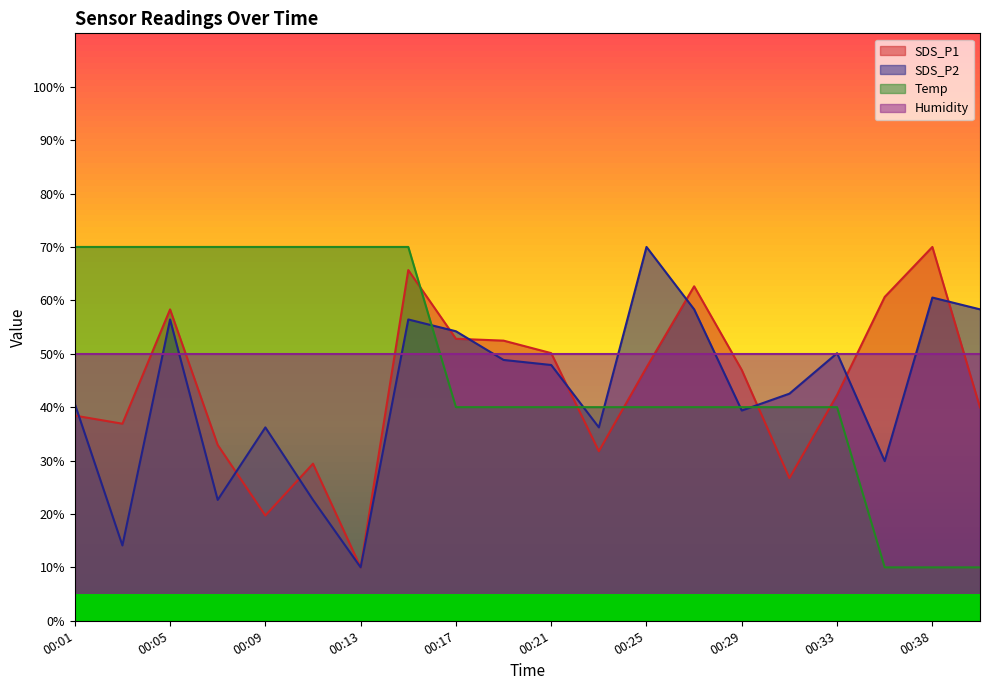

What is the maximum value shown in the chart?

70.0